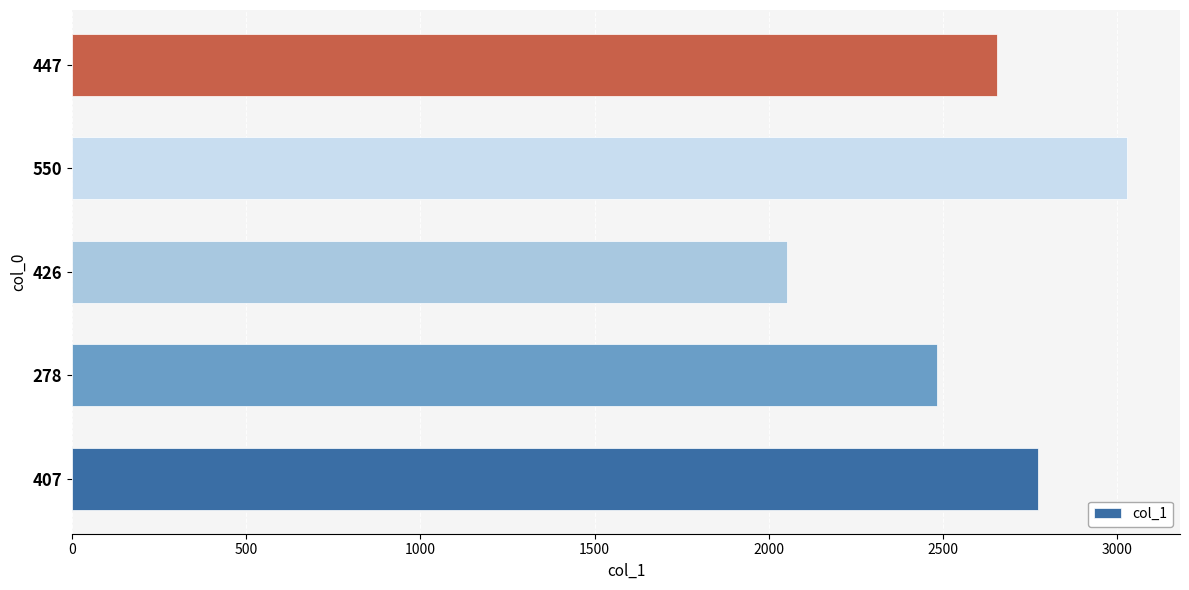

Reading top to bottom, transcribe all the data shown in this chart.

447=2653	550=3028	426=2052	278=2483	407=2773